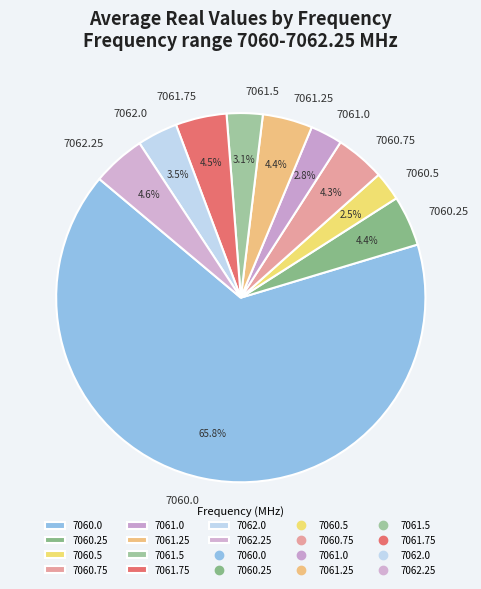

To the nearest percent, what portion does 7060.75 represent?

4%